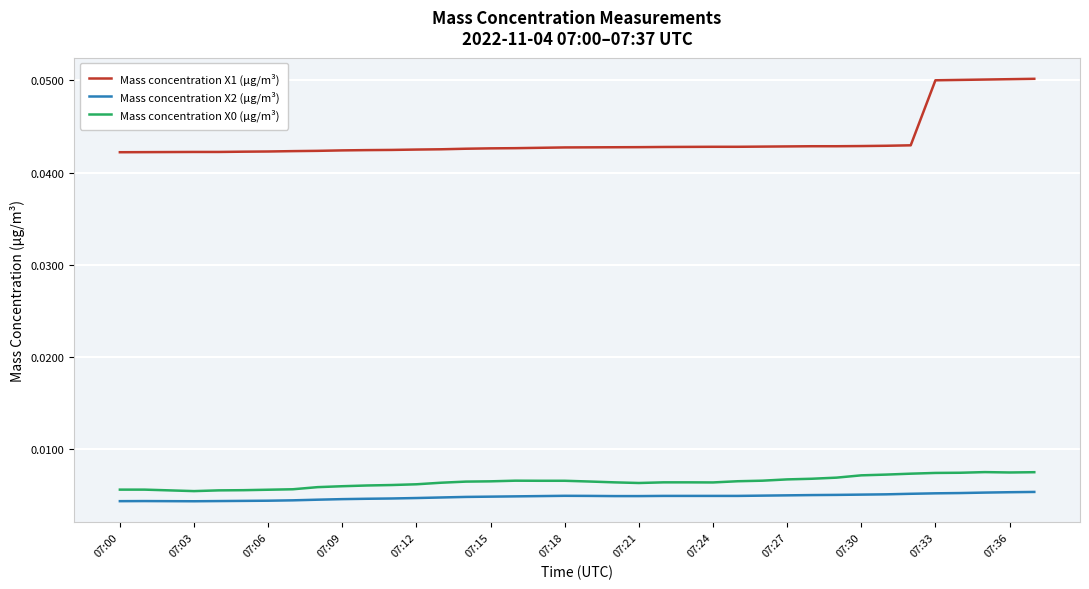

Which series has the largest total across all categories?

Mass concentration X1 (μg/m³)